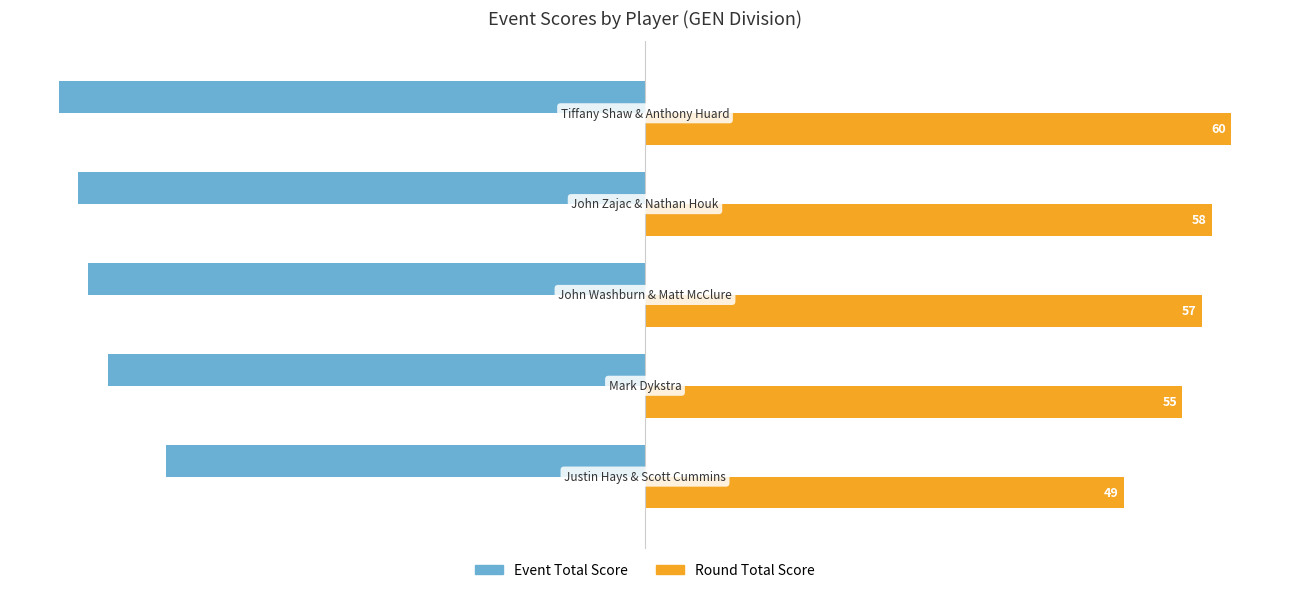

At how many categories does at least one series exceed 44?

5